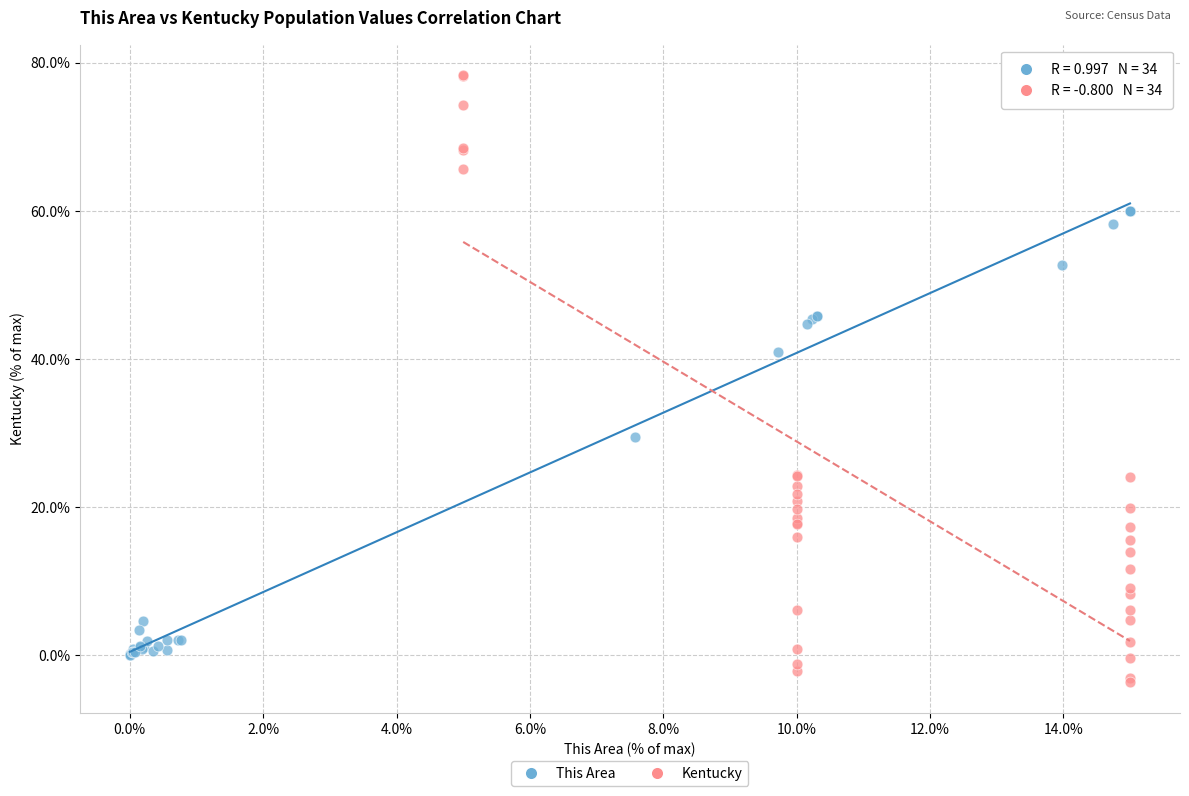

Which series reaches the minimum Y coordinate?

Kentucky